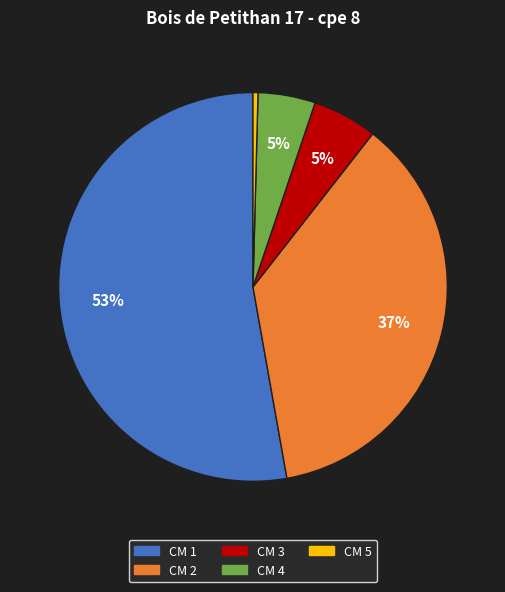

Does any single category account for the majority?

Yes